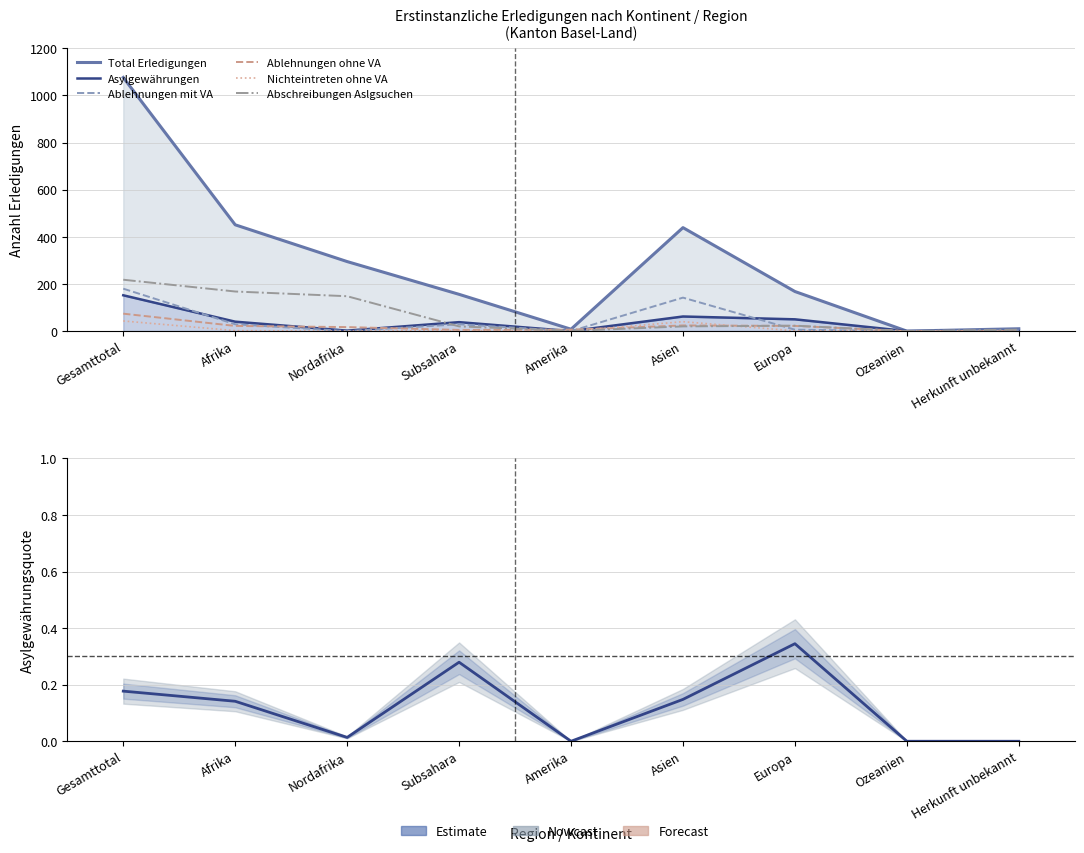

List the labels in order of Ablehnungen ohne VA value, smallest first.

Ozeanien, Herkunft unbekannt, Subsahara, Amerika, Nordafrika, Afrika, Europa, Asien, Gesamttotal